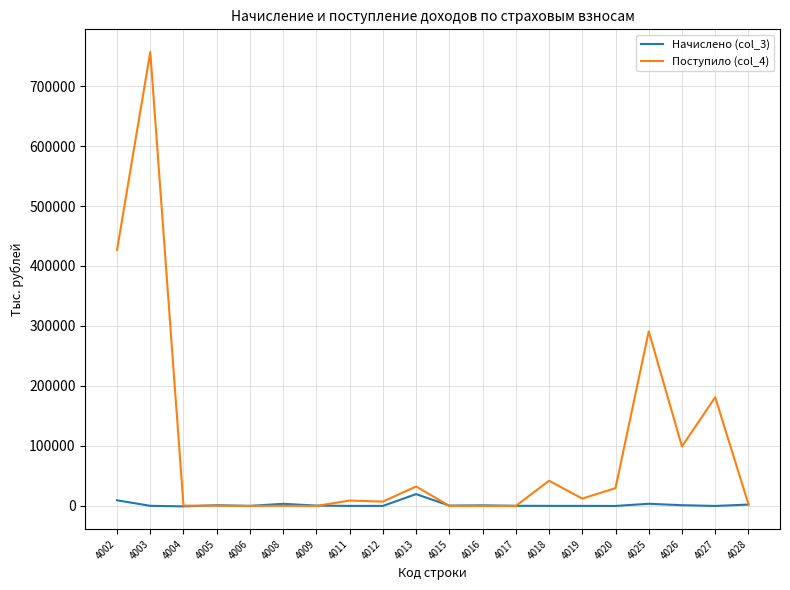

How many distinct data groups are displayed?

2